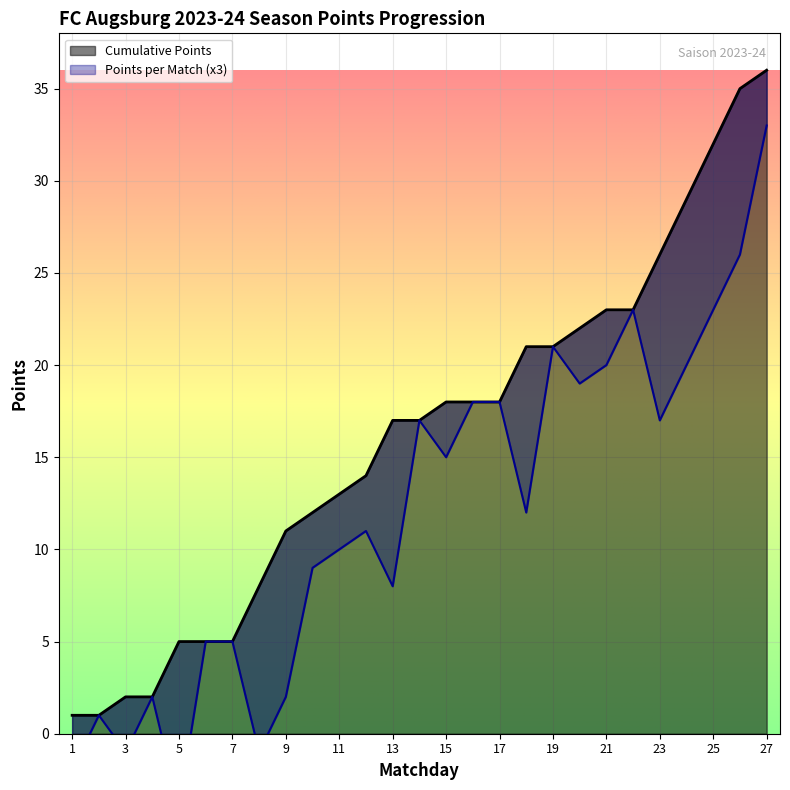

True or false: Cumulative Points has a value of 5 at 7.

True